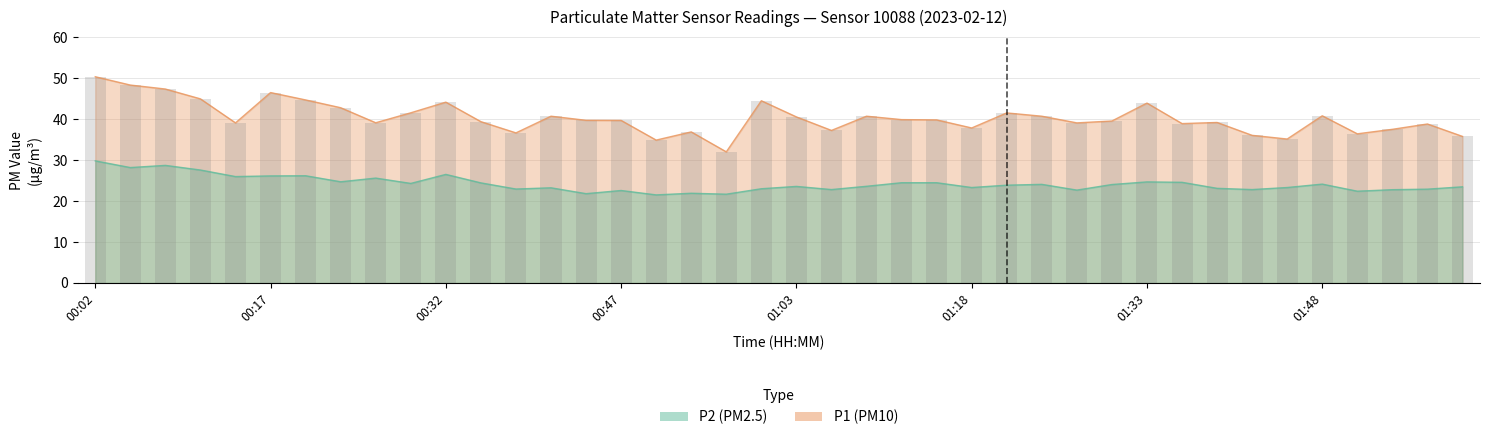

What is the total value across all series at 00:41?

63.9